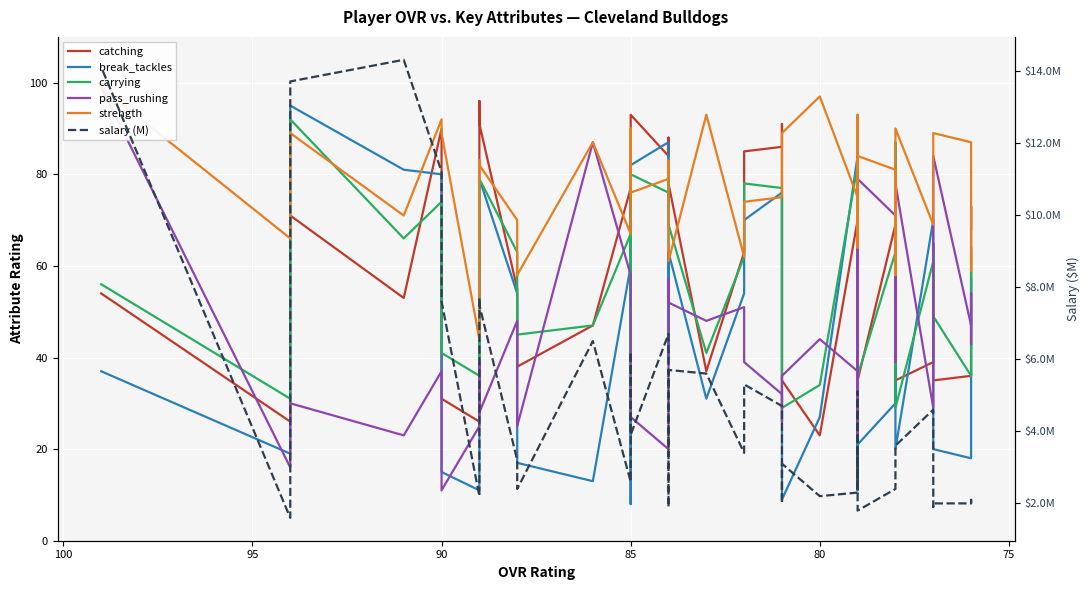

What is the average value of the catching series?

59.2